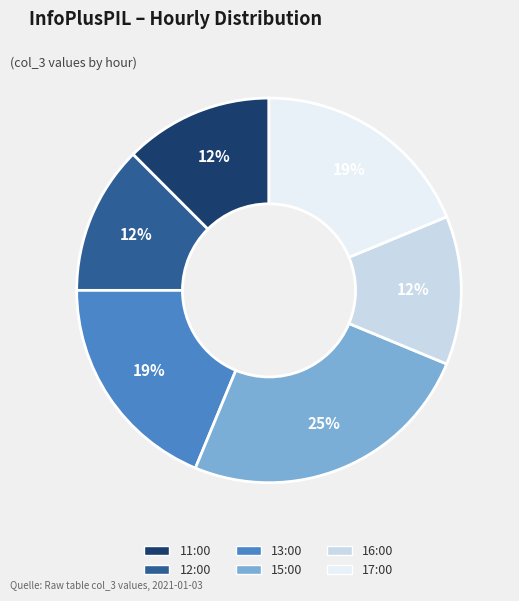

Between 15:00 and 11:00, which is larger?

15:00